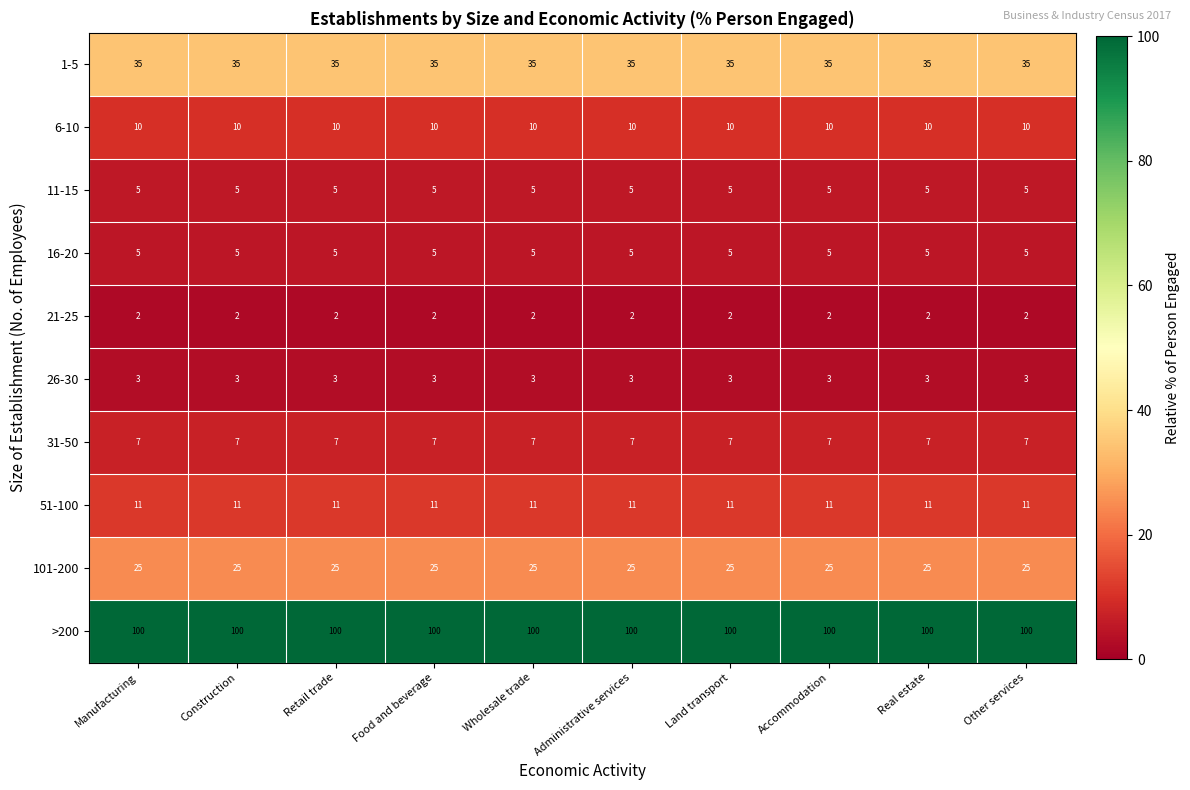

What is the total value across all series at Administrative services?

203